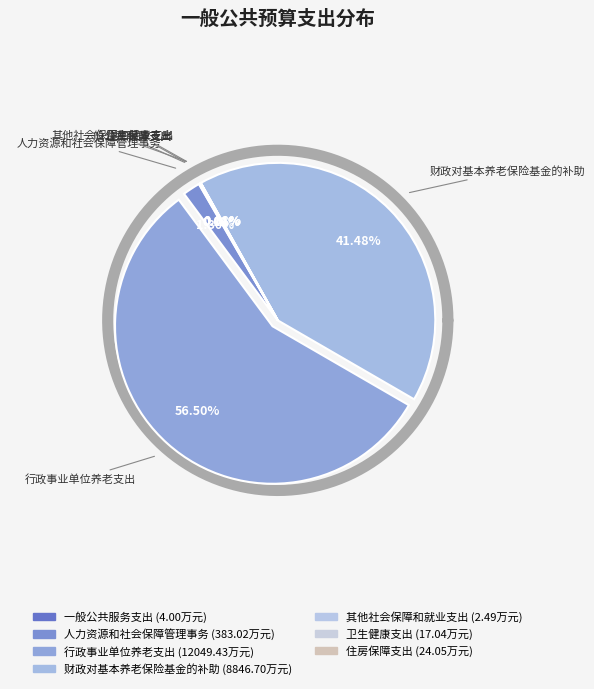

Which category has the smallest portion of the pie?

其他社会保障和就业支出